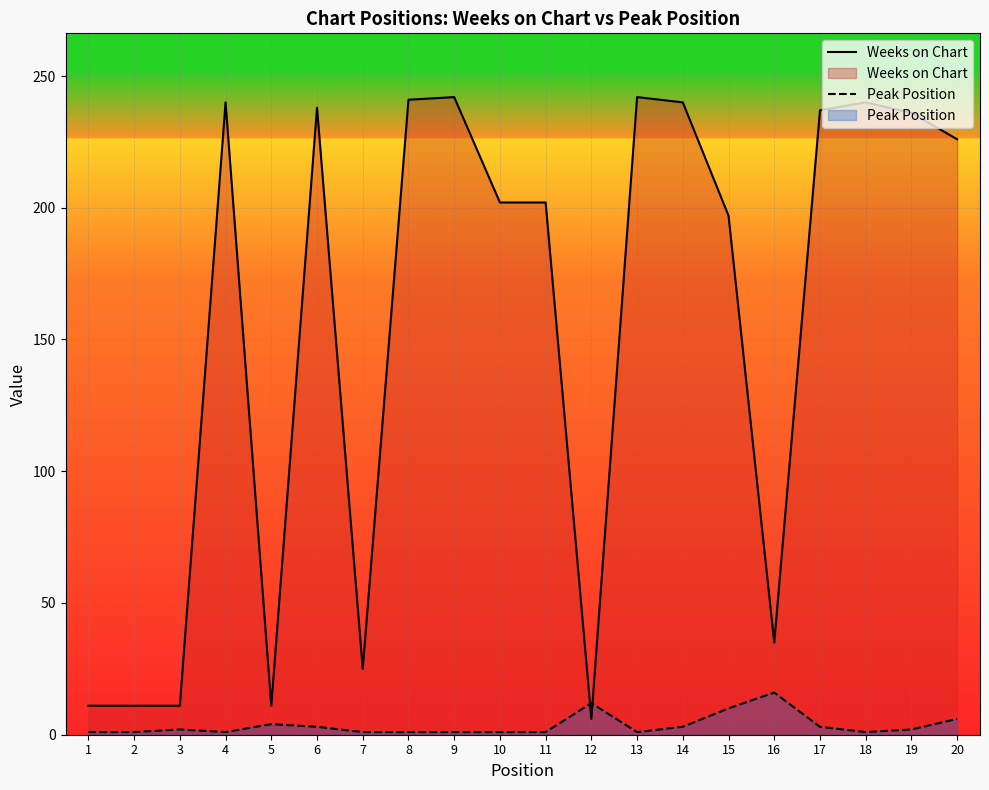

Between 9 and 12, which series saw the biggest shift?

Weeks on Chart